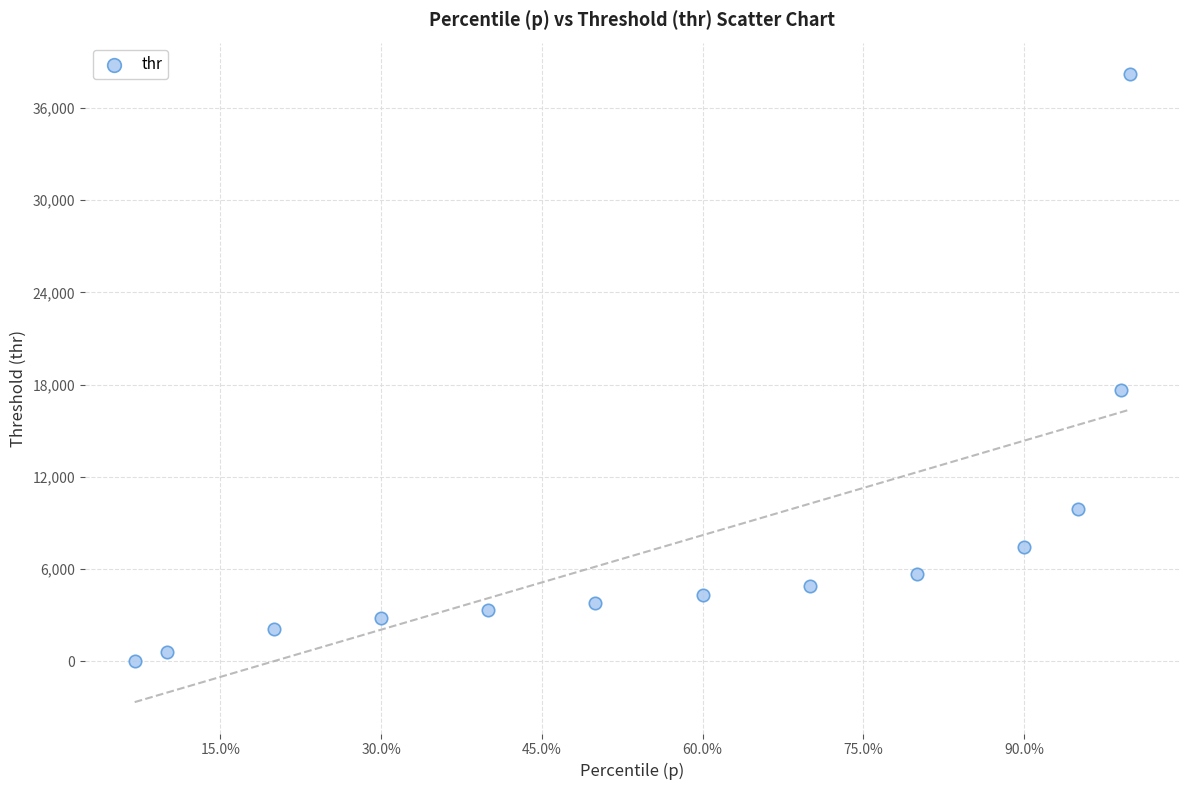

What Y value in the scatter plot is closest to 19100?

17624.8